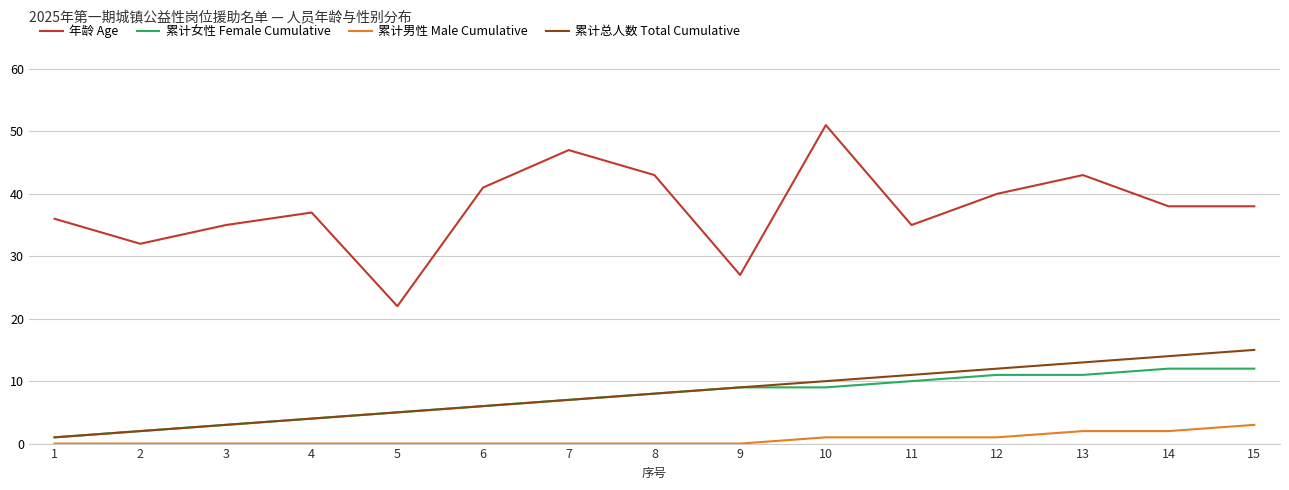

What is the greatest value displayed?

51